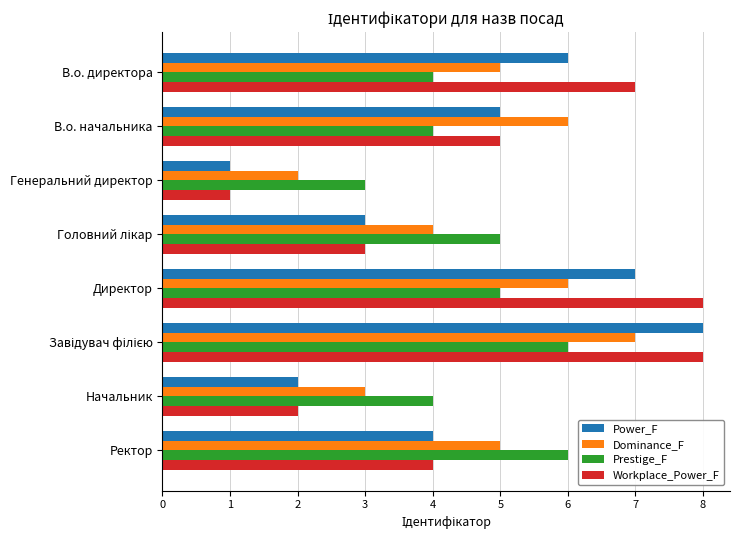

What is the minimum value shown in the chart?

1